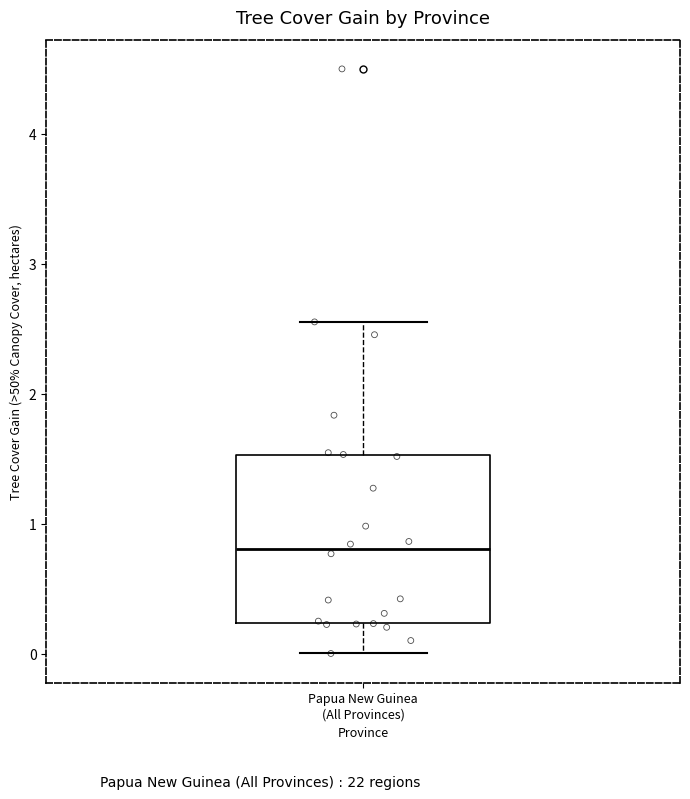

Read this box plot against the y-axis: the position of the median line, the range covered by the box, and the ends of both whiskers. The values are not printed on the chart, so give them approximately, as read against the axis.

median 0.8, box 0.2 to 1.5, whiskers 0.0 to 2.6